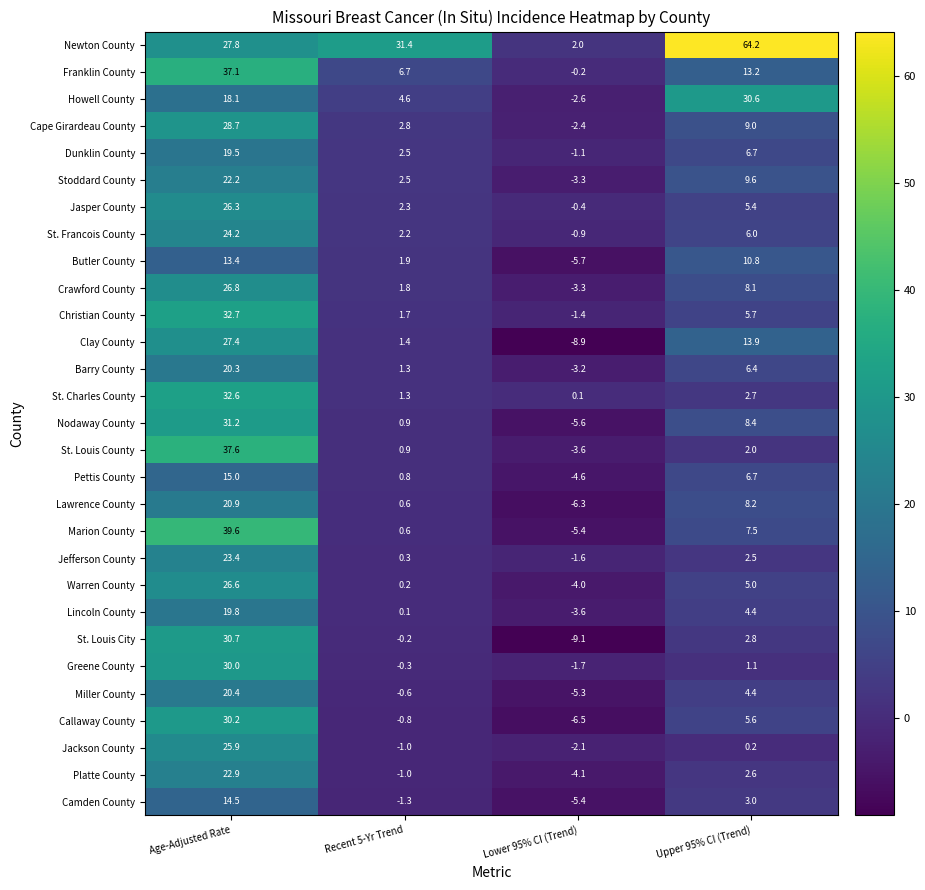

What is the sum of the Howell County values at Upper 95% CI (Trend) and Lower 95% CI (Trend)?

28.0